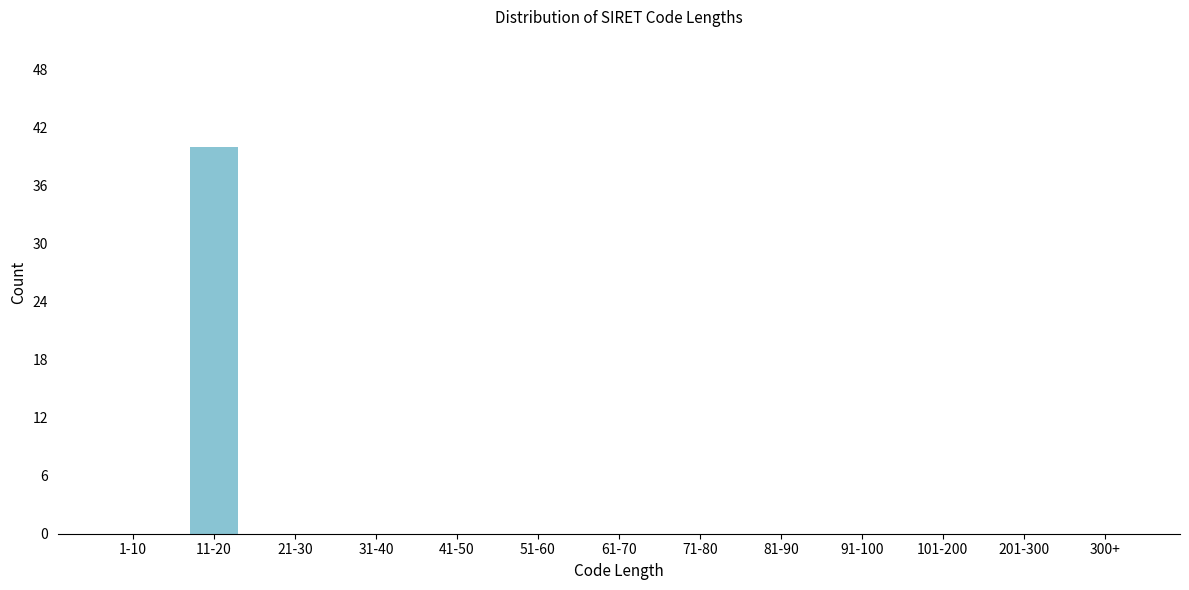

Reading right to left, what are all the values shown in this chart?

300+=0	201-300=0	101-200=0	91-100=0	81-90=0	71-80=0	61-70=0	51-60=0	41-50=0	31-40=0	21-30=0	11-20=40	1-10=0